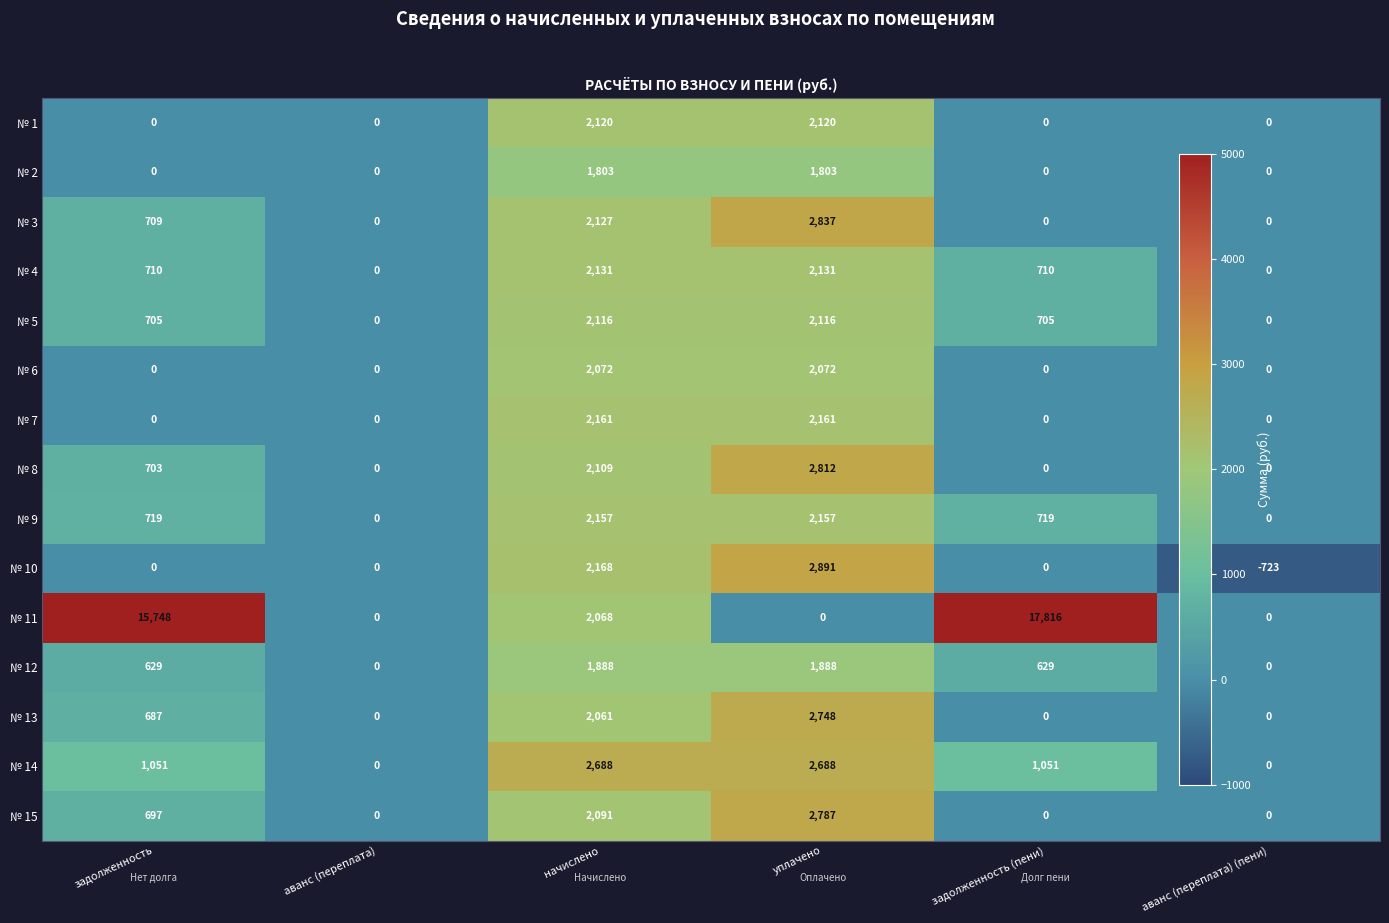

Which series has the largest total across all categories?

№ 11